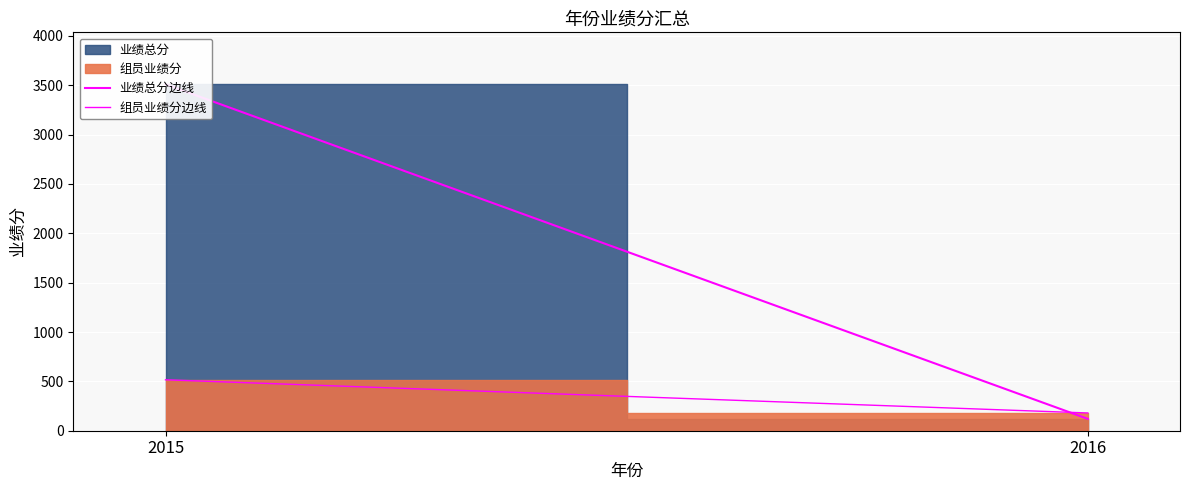

Count the 组员业绩分边线 values in the range 180 to 516.

2